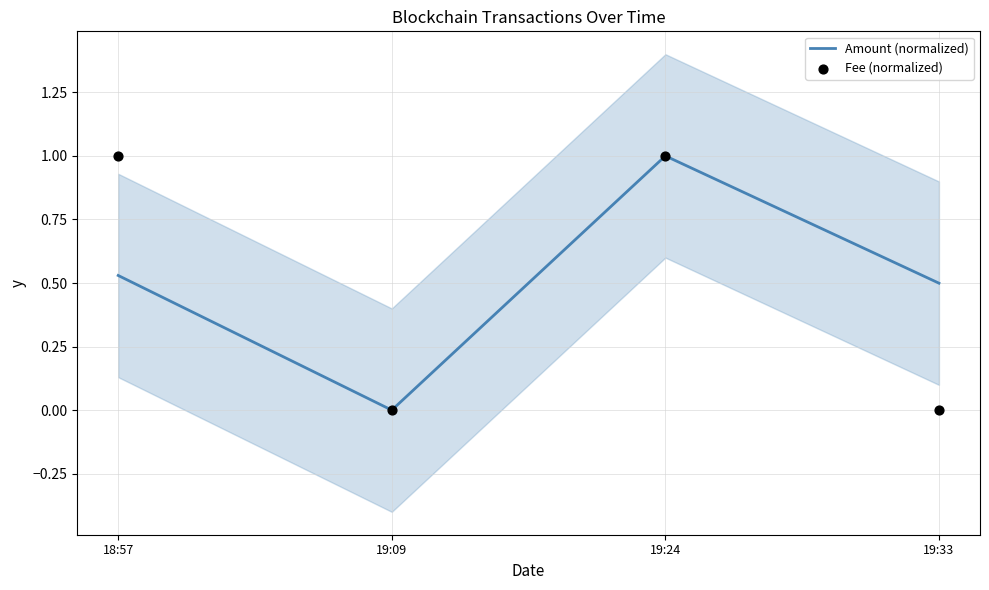

What are all the series names shown in the legend?

Amount (normalized), Fee (normalized)